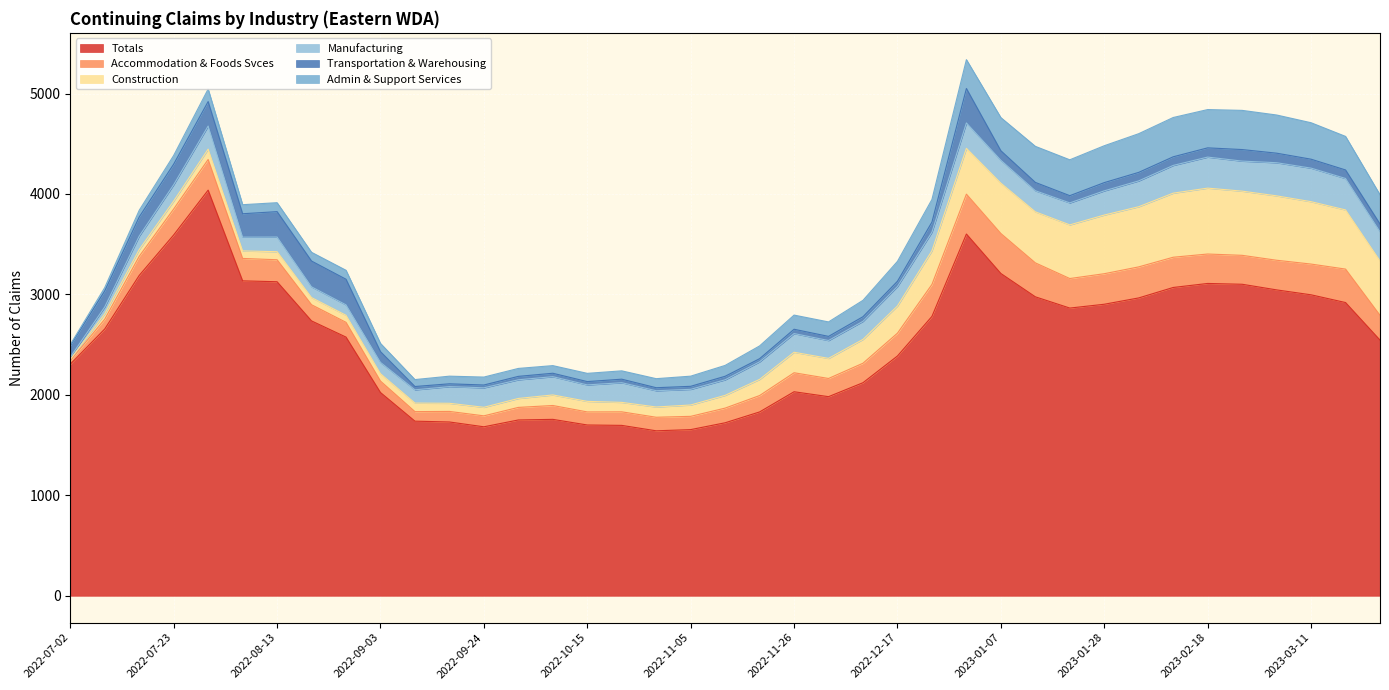

What is the difference between the second highest and second lowest values in the Manufacturing series?

261